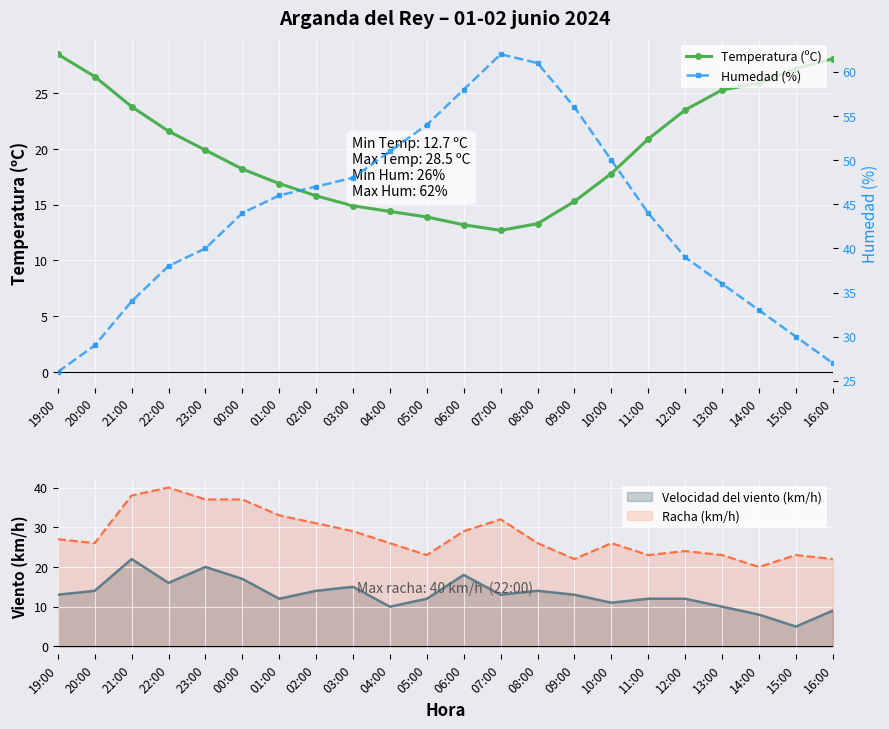

Reading left to right, what are all the values shown in this chart?

Temperatura (ºC): 28.5	26.5	23.8	21.6	19.9	18.2	16.9	15.8	14.9	14.4	13.9	13.2	12.7	13.3	15.3	17.8	20.9	23.5	25.3	25.9	27.2	28.1
Humedad (%): 26.0	29.0	34.0	38.0	40.0	44.0	46.0	47.0	48.0	51.0	54.0	58.0	62.0	61.0	56.0	50.0	44.0	39.0	36.0	33.0	30.0	27.0